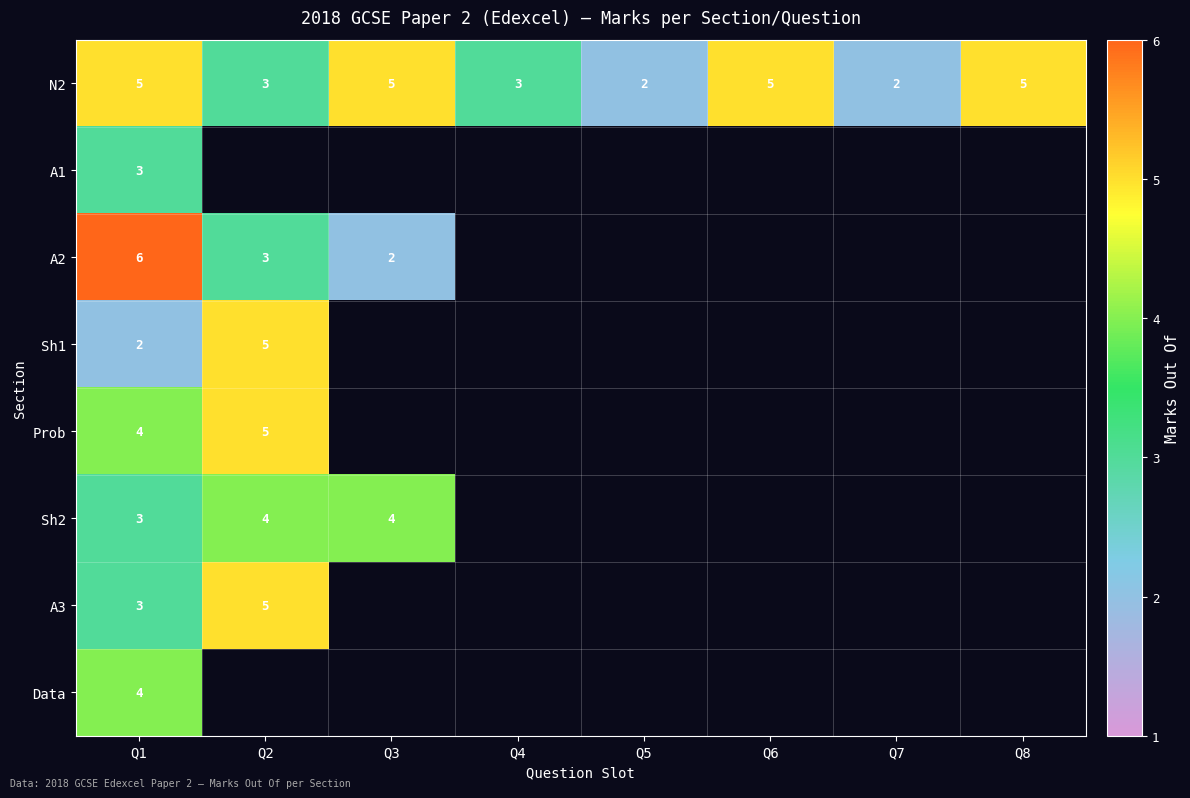

Is the value of Sh1 at Q2 greater than the value of Prob at Q1?

Yes